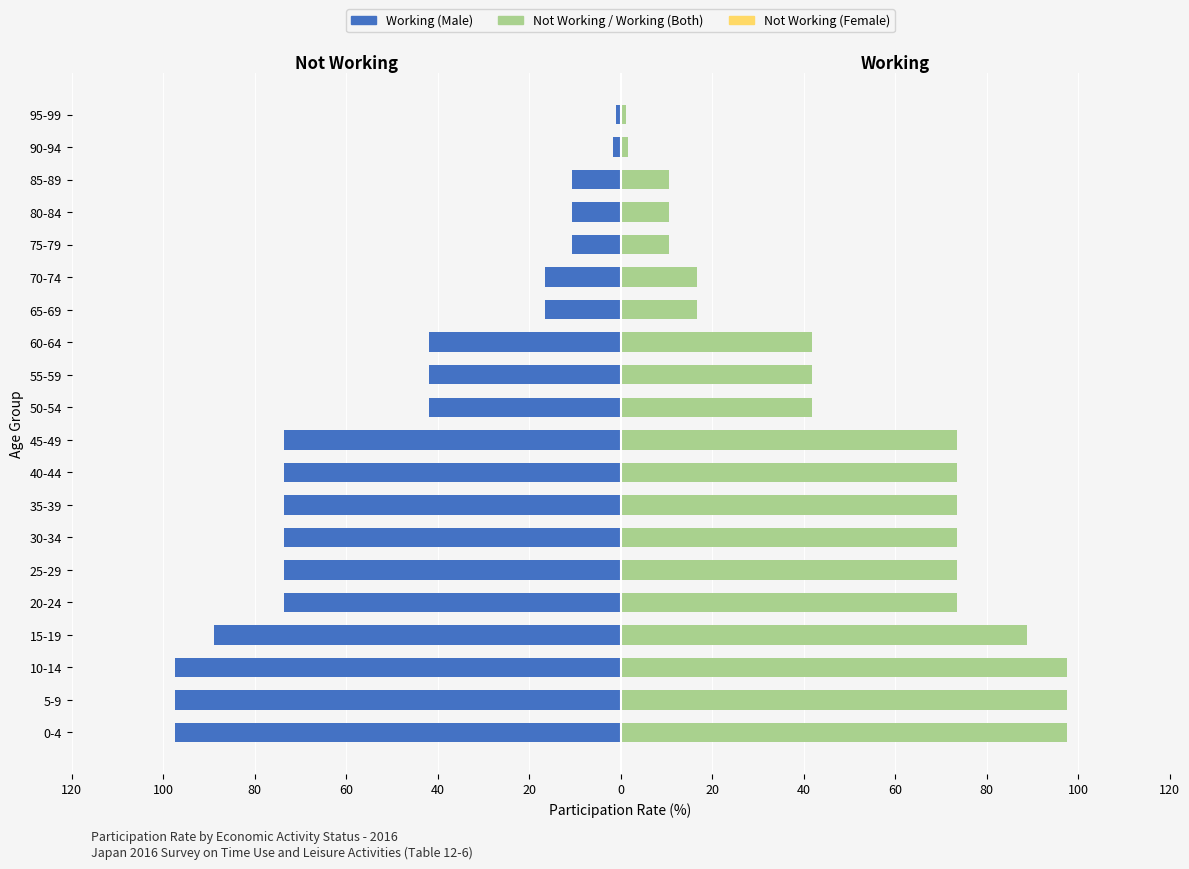

At which label is Not Working (Female) closest to 44?

20-24